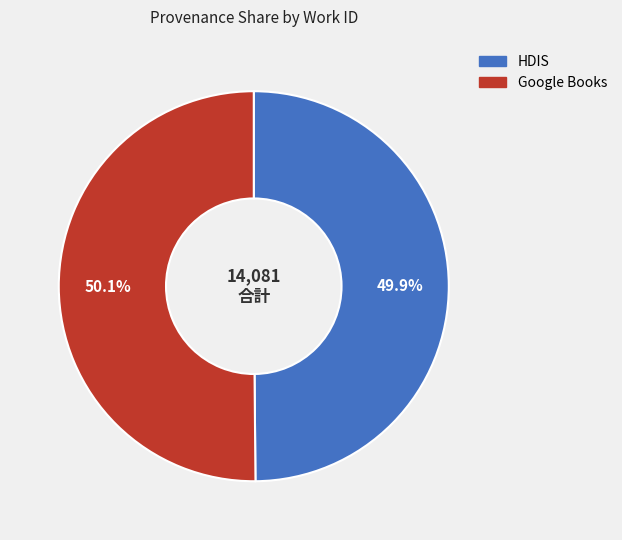

Does any single category account for the majority?

Yes